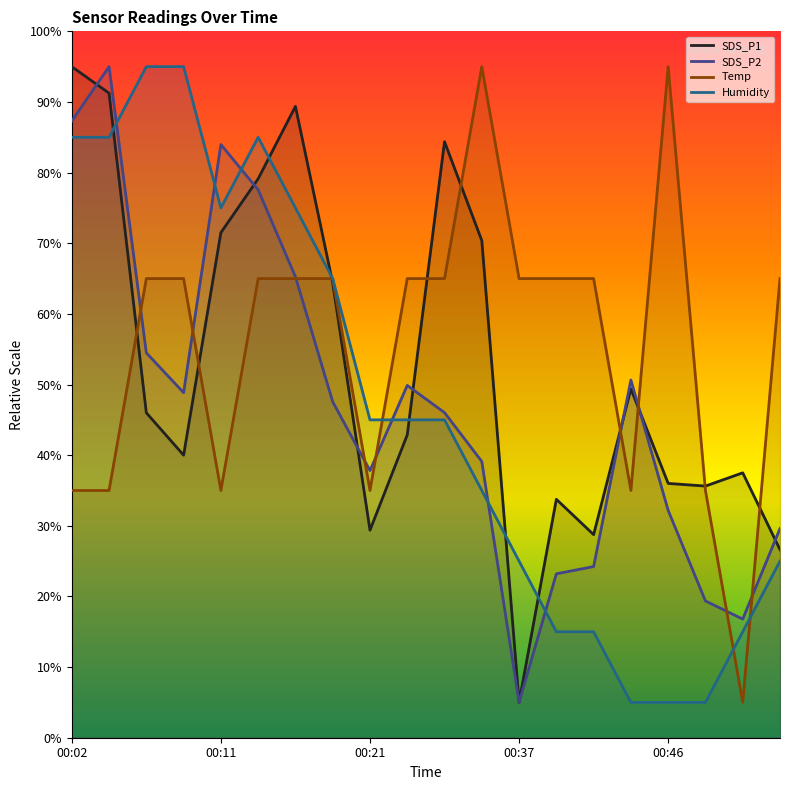

What are all the series names shown in the legend?

SDS_P1, SDS_P2, Temp, Humidity